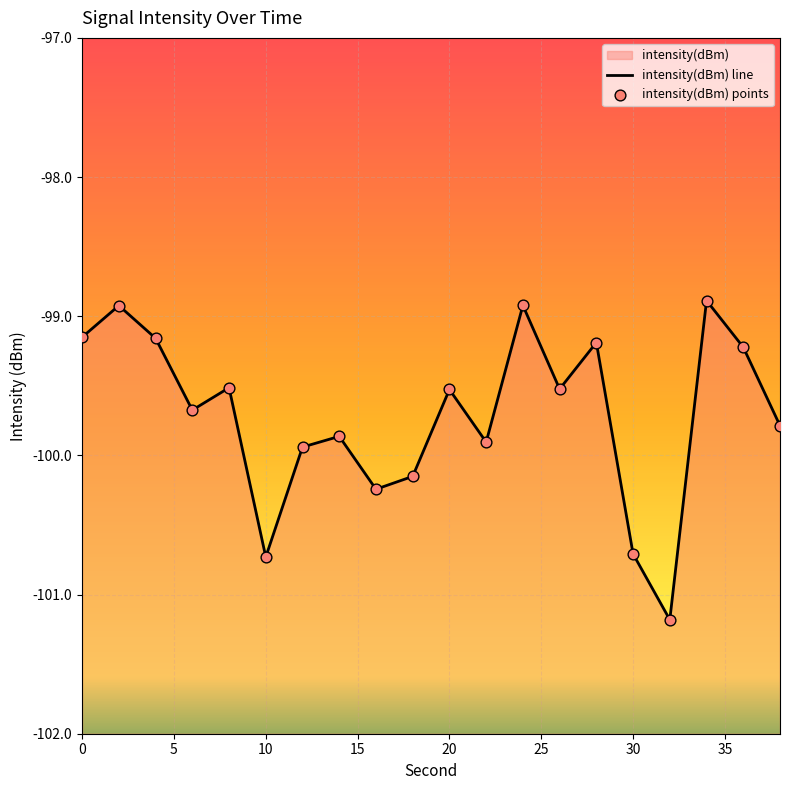

What is the change in value from 0 to 2?

+0.2